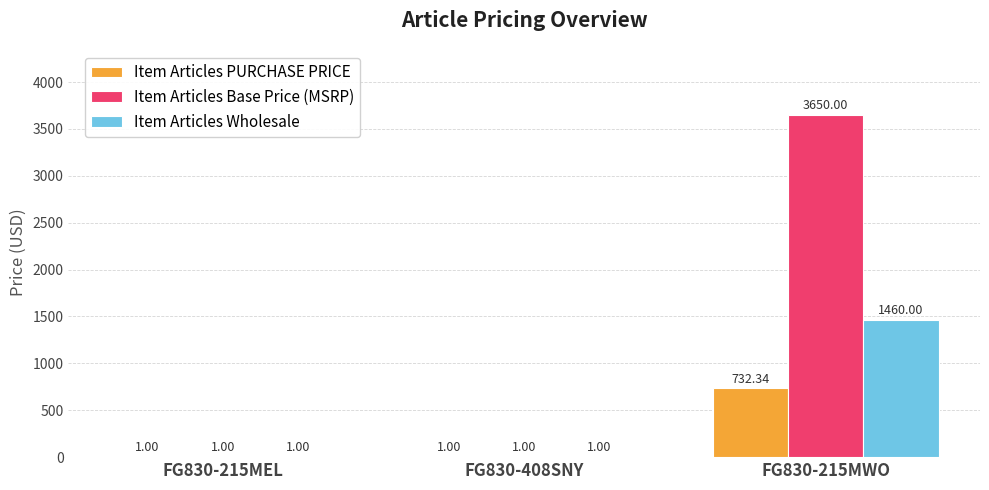

Is the value of Item Articles Base Price (MSRP) at FG830-215MWO greater than the value of Item Articles Wholesale at FG830-408SNY?

Yes